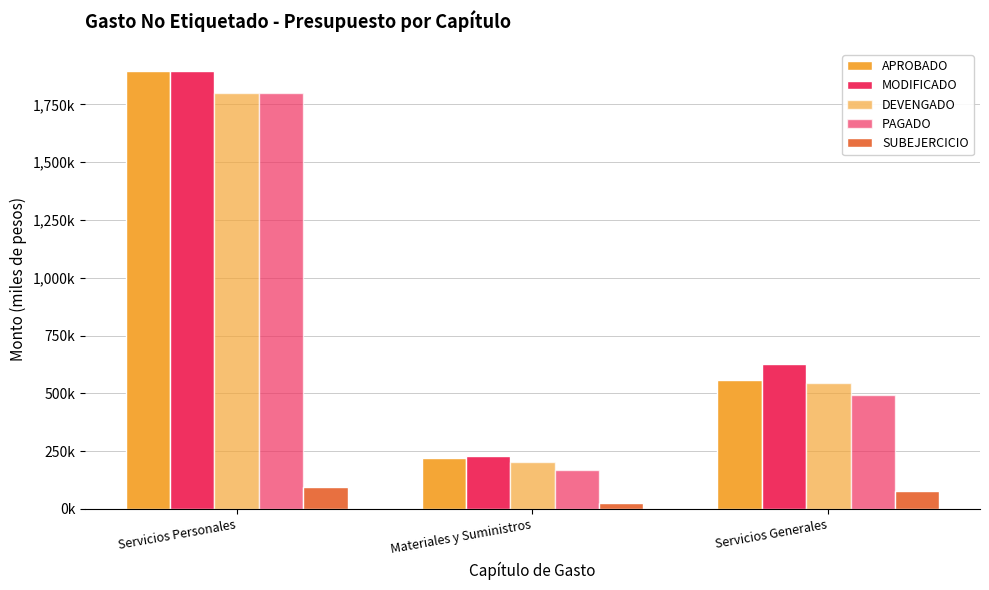

At which label does APROBADO reach its peak?

Servicios Personales